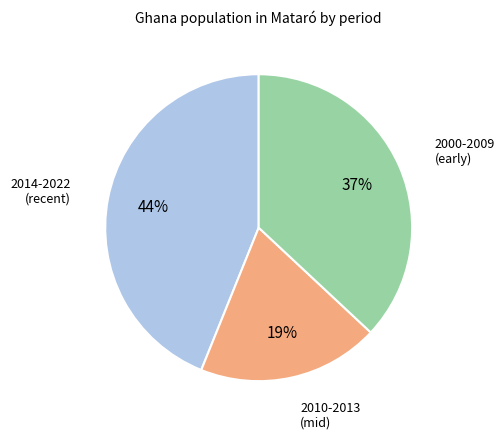

To the nearest percent, what is the average slice percentage?

33%